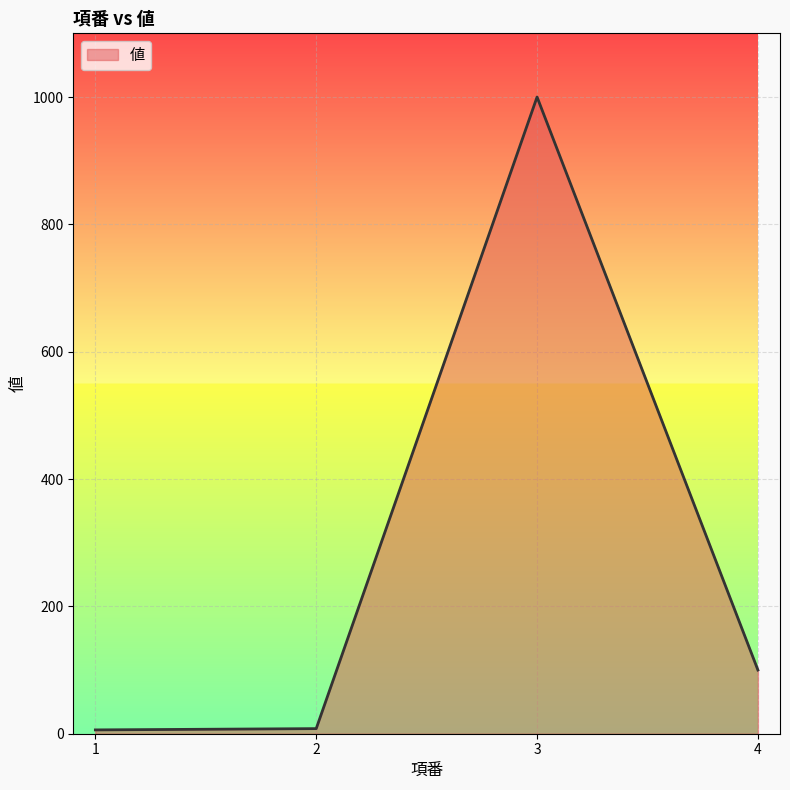

Where does the data first go above 100?

3